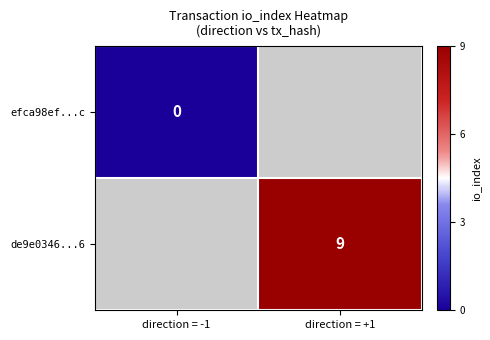

Is the value of efca98ef...c at direction = -1 greater than the value of de9e0346...6 at direction = +1?

No